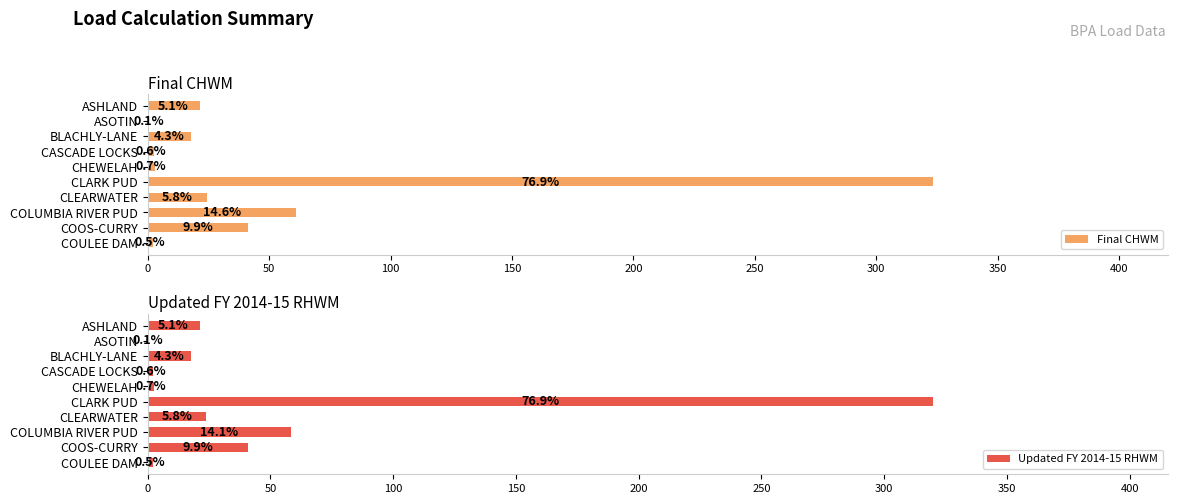

At how many categories does at least one series exceed 128?

1